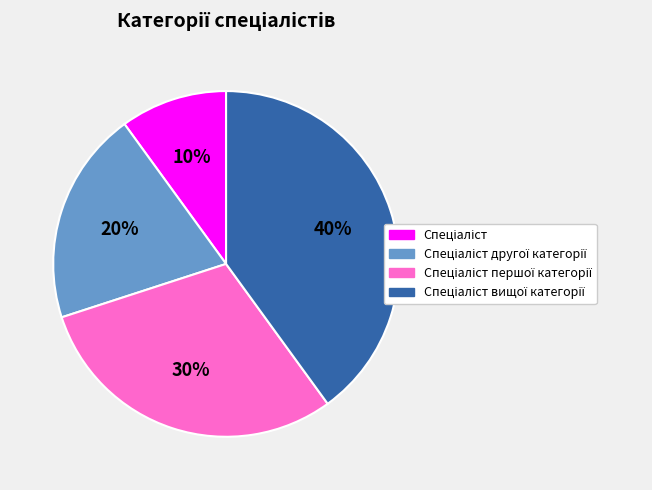

Is there any slice that represents more than half of the pie?

No